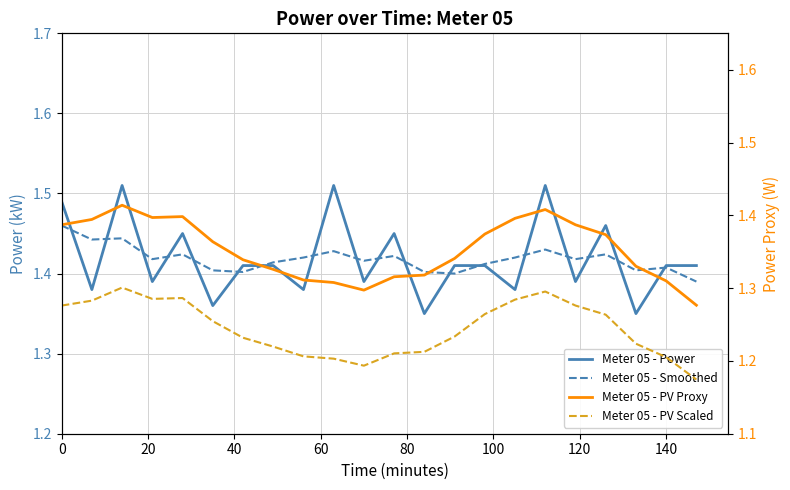

What is the average value of the Meter 05 - PV Scaled series?

1.2